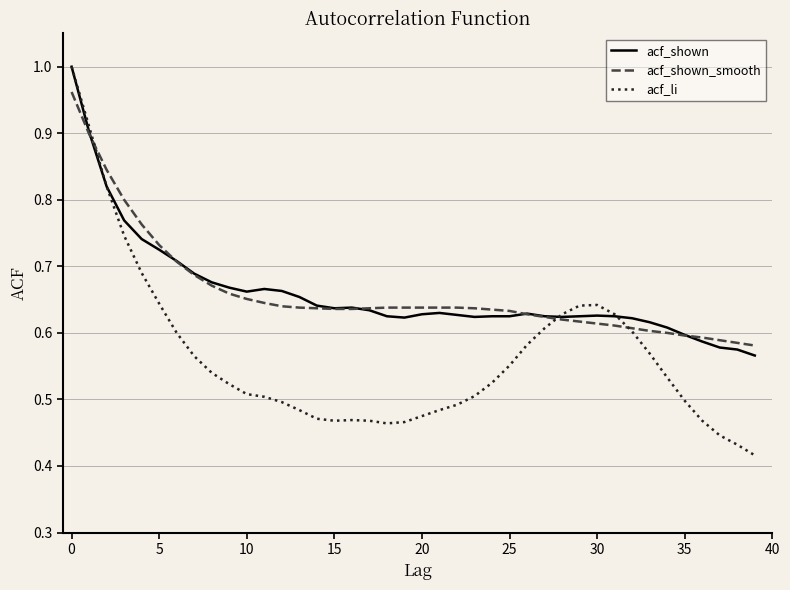

Does the chart have visible grid lines?

Yes